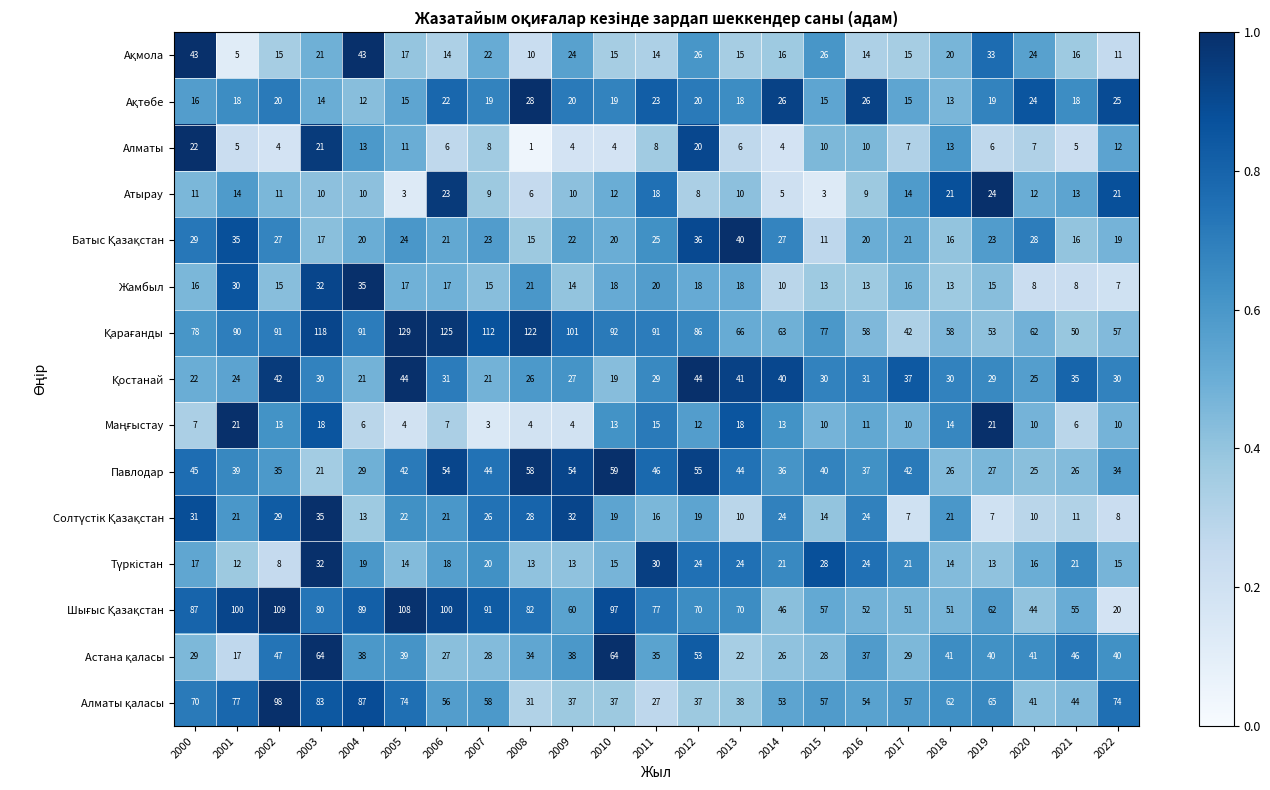

What is the greatest value displayed?

129